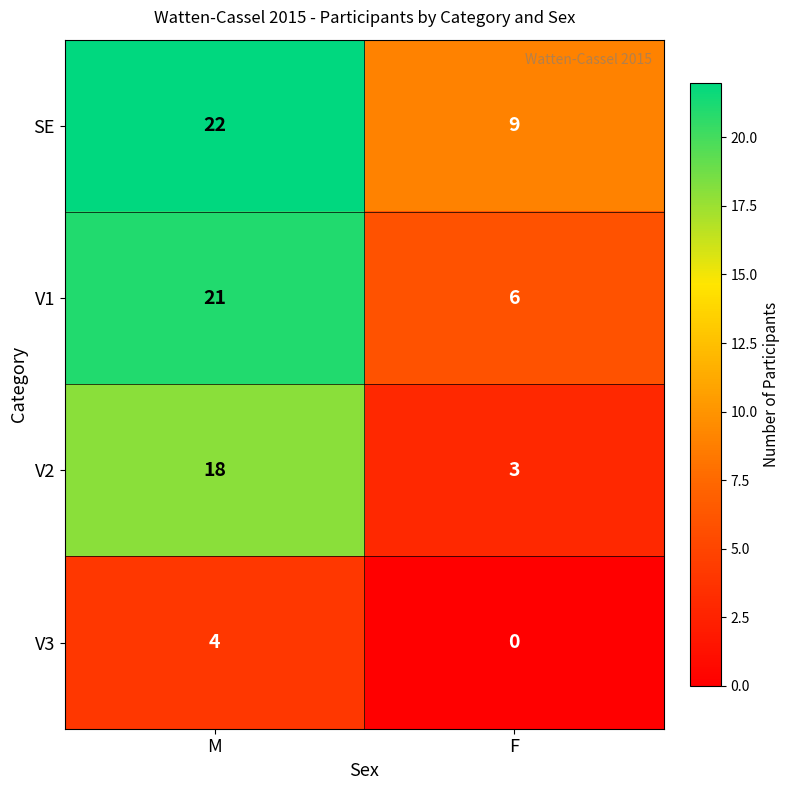

Reading left to right, transcribe all the data shown in this chart.

SE: M=22	F=9
V1: M=21	F=6
V2: M=18	F=3
V3: M=4	F=0